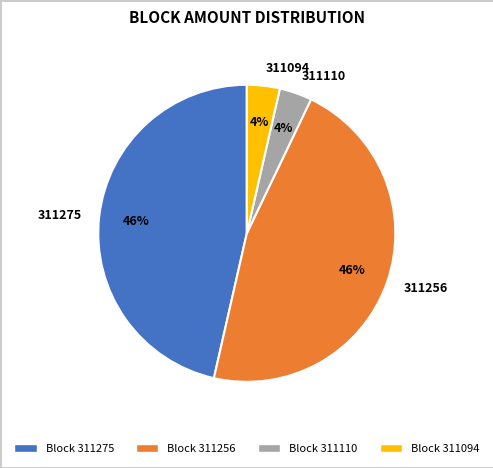

How many slices are in this pie chart?

4